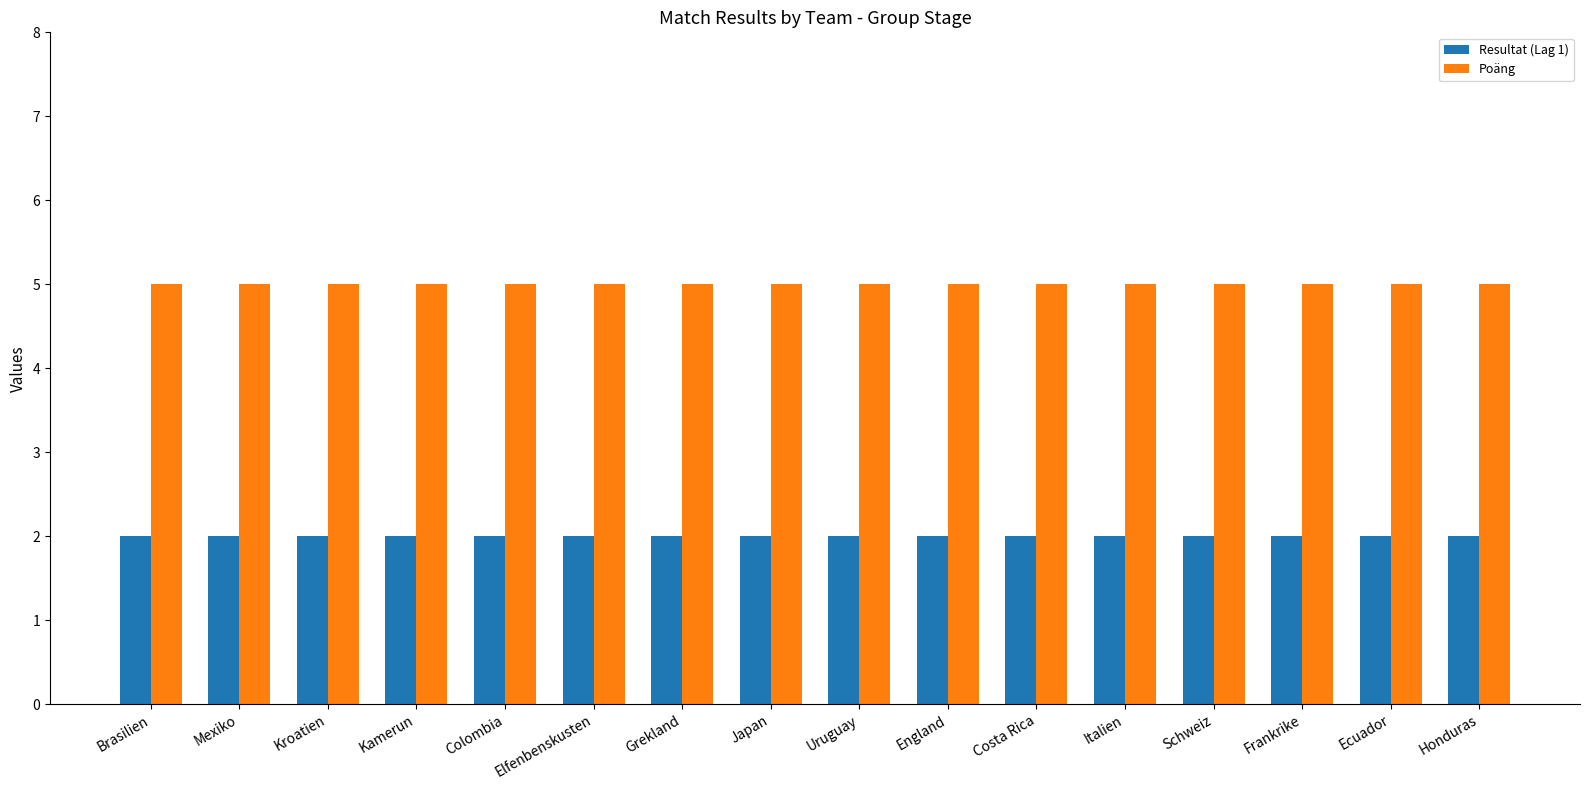

How many bars are there in each group?

2